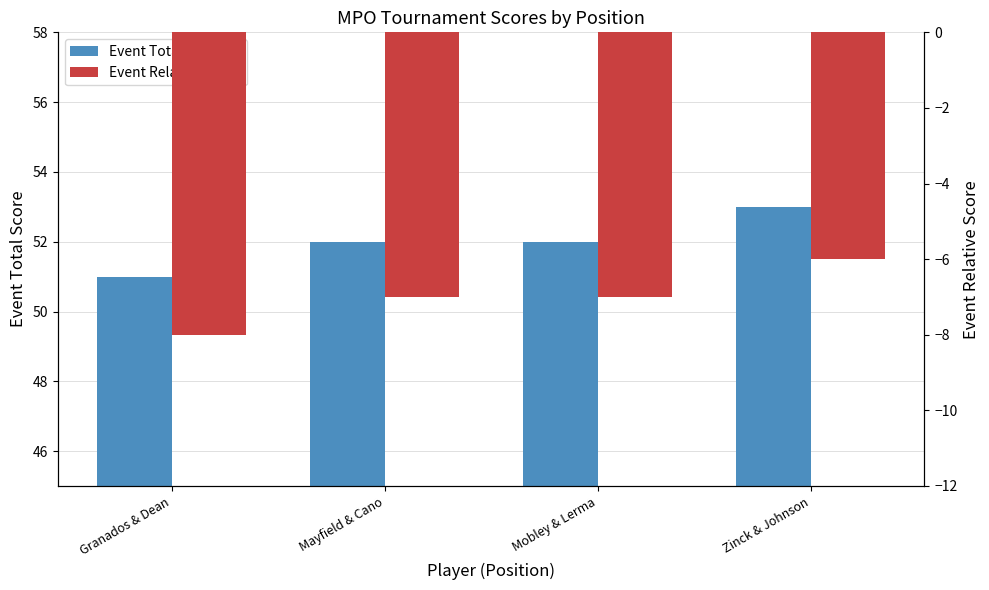

How many distinct data groups are displayed?

2